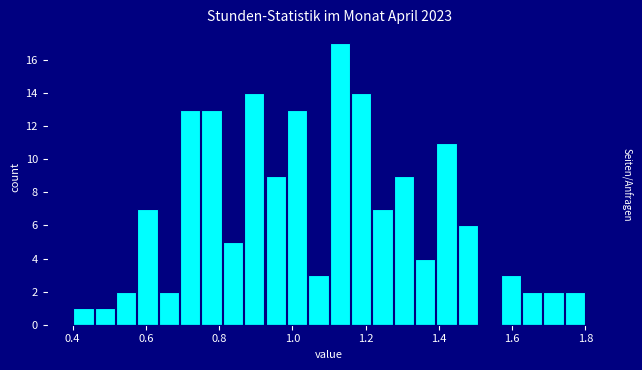

Read against the x-axis, roughly where is the centre of the tallest bar?

1.12